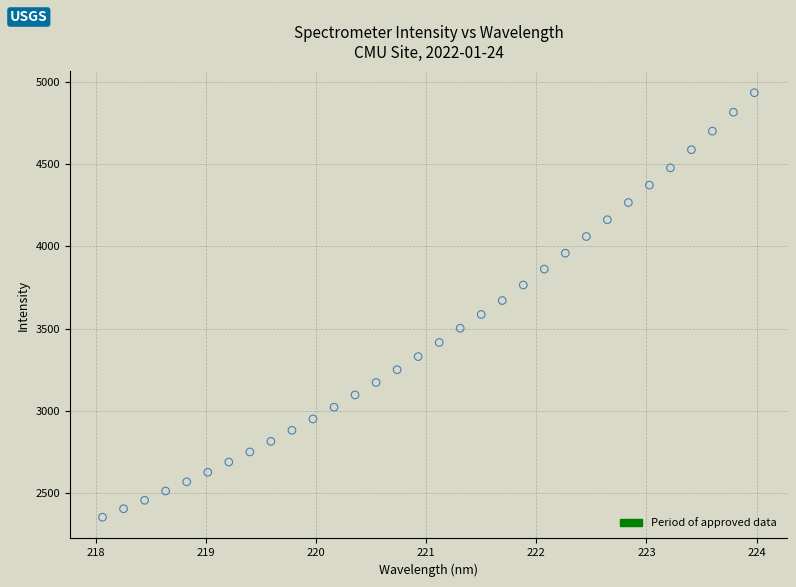

What is the range of Y values (max minus min)?

2579.0